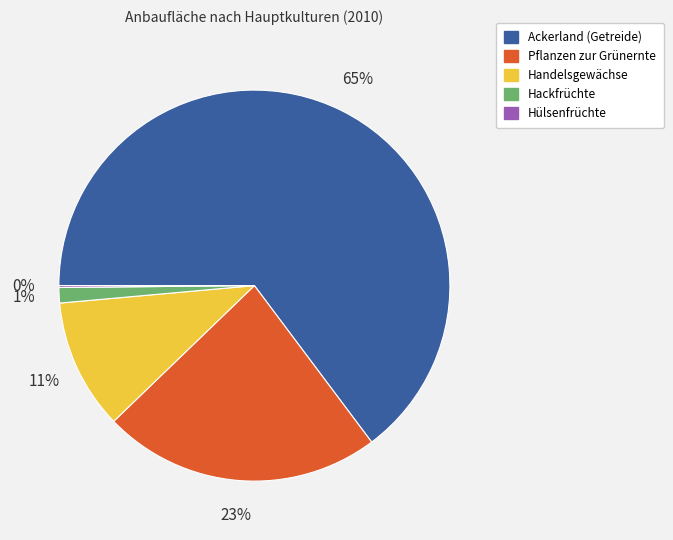

What is the ratio of the value at Handelsgewächse to the value at Pflanzen zur Grünernte?

0.5